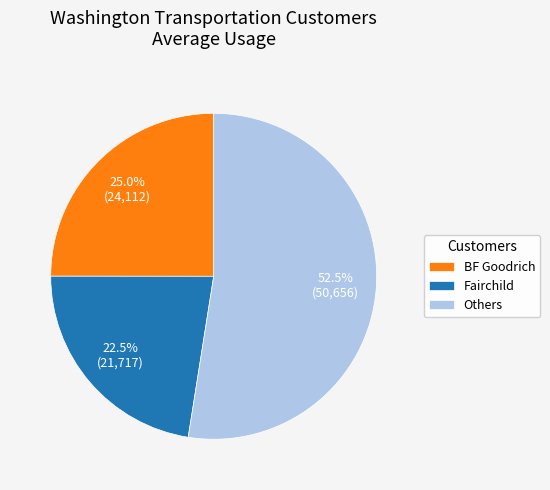

What is the ratio of the value at Fairchild to the value at Others?

0.4